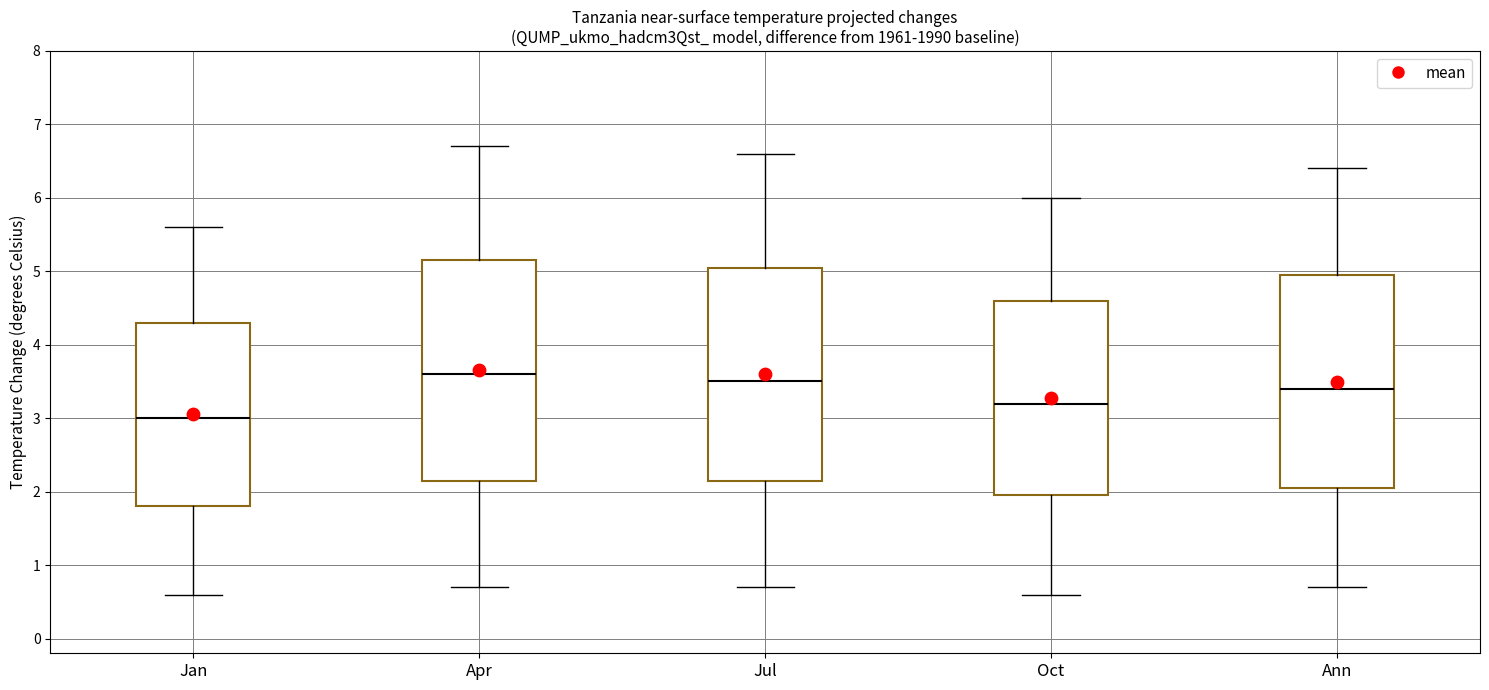

Reading left to right, read every box against the y-axis: the position of its median line, the range the box covers, and the ends of its whiskers. The values are not printed on the chart, so give them approximately, as read against the axis.

Jan: median 3.0, box 1.8 to 4.3, whiskers 0.6 to 5.6
Apr: median 3.6, box 2.2 to 5.2, whiskers 0.7 to 6.7
Jul: median 3.5, box 2.2 to 5.1, whiskers 0.7 to 6.6
Oct: median 3.2, box 2.0 to 4.6, whiskers 0.6 to 6.0
Ann: median 3.4, box 2.1 to 5.0, whiskers 0.7 to 6.4